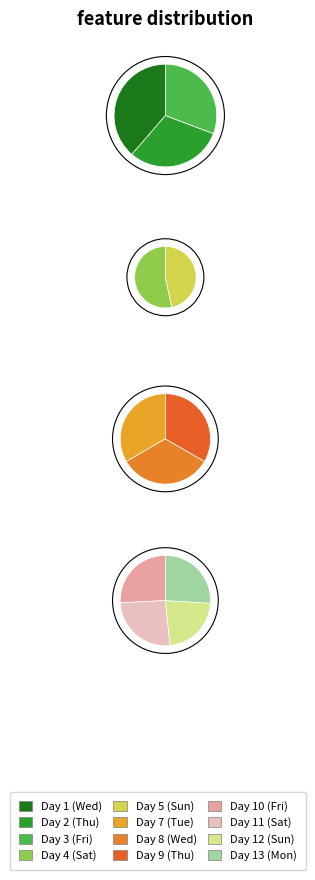

What is the smallest slice in the pie chart?

Day 12 (Sun)